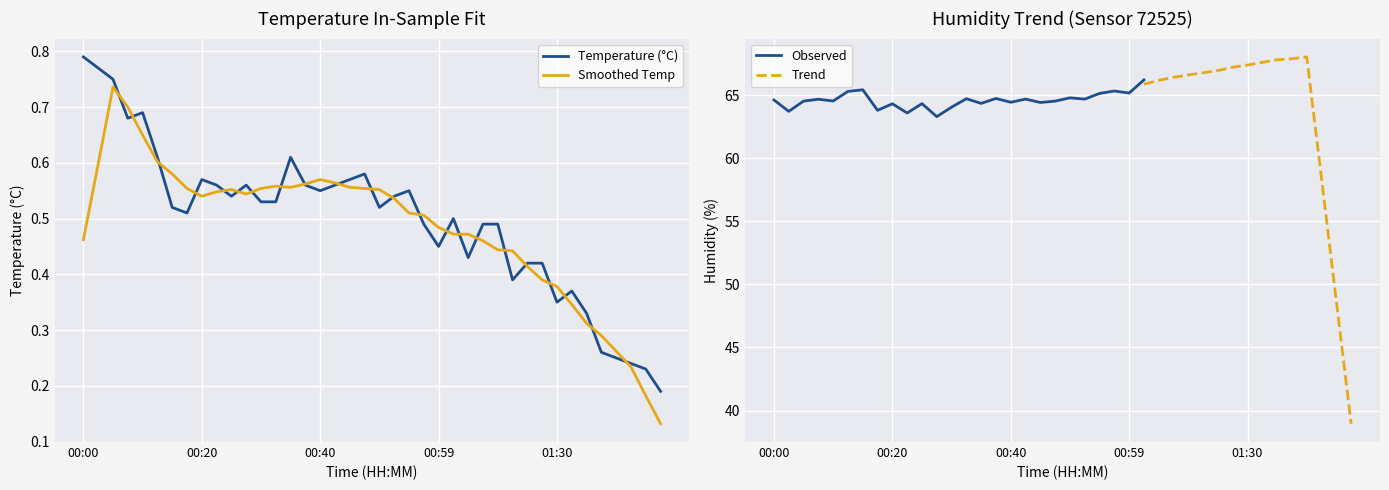

Rank the categories by value from highest to lowest.

00:00, 00:03, 00:05, 00:10, 00:08, 00:13, 00:35, 00:47, 00:20, 00:44, 00:22, 00:27, 00:37, 00:42, 00:40, 00:54, 00:25, 00:52, 00:30, 00:32, 00:15, 00:49, 00:18, 01:02, 00:57, 01:09, 01:12, 00:59, 01:04, 01:17, 01:19, 01:14, 01:33, 01:30, 01:36, 01:38, 01:41, 01:43, 01:46, 01:48